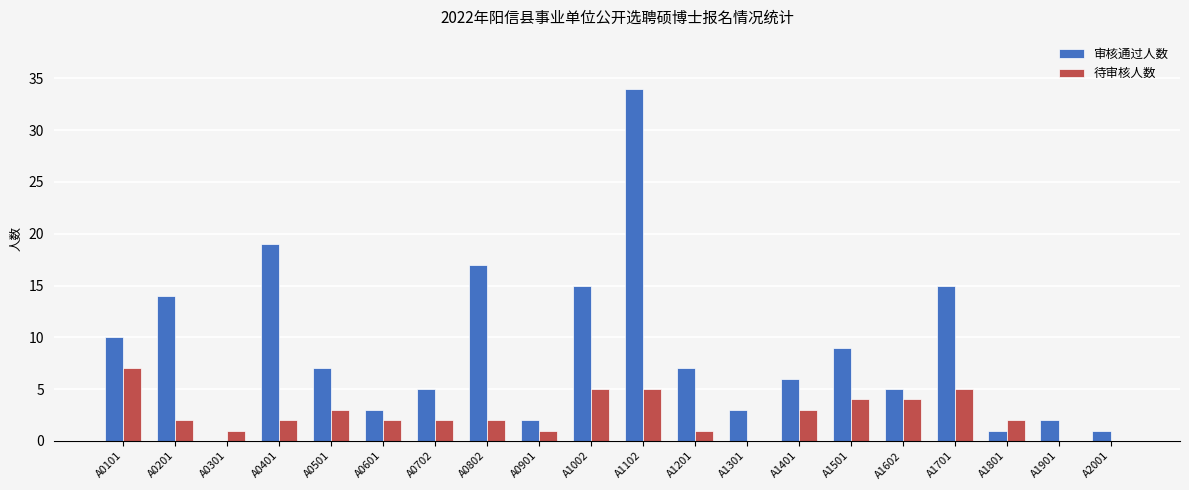

How many series are shown in this chart?

2